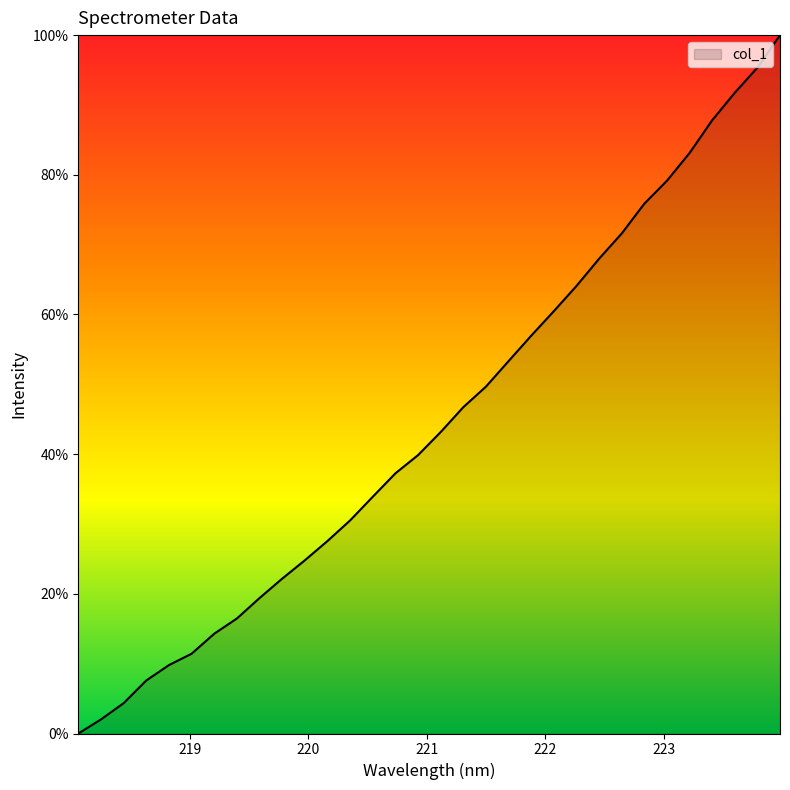

How many positive values are there?

31